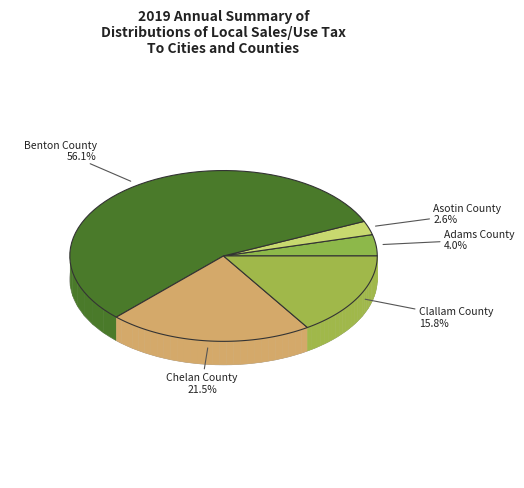

The Asotin County slice represents 8% of the pie. True or false?

False